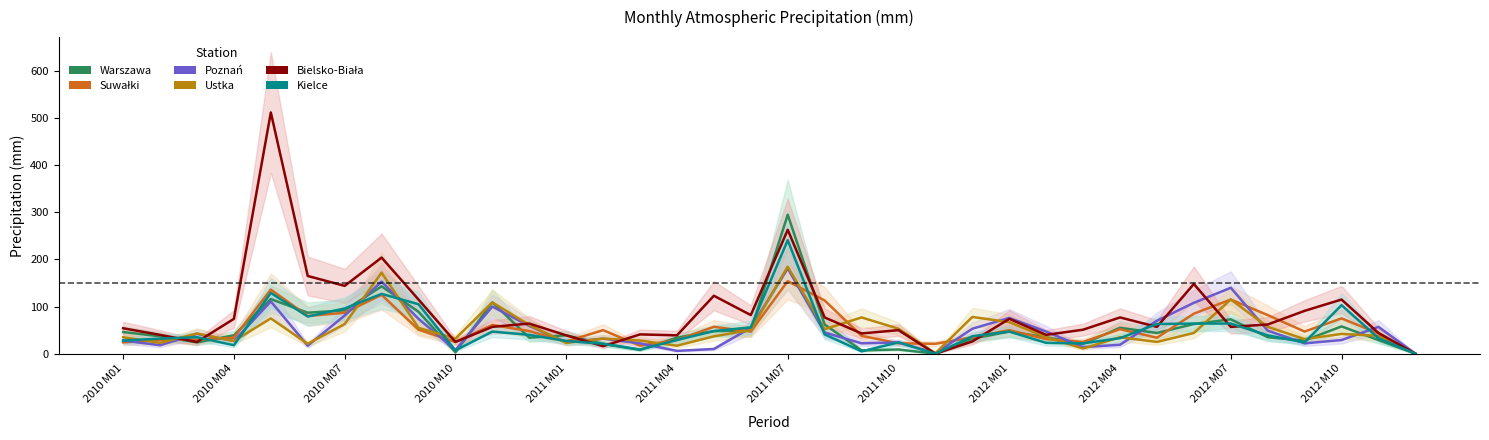

True or false: Warszawa has more than 0 interior local peaks.

True